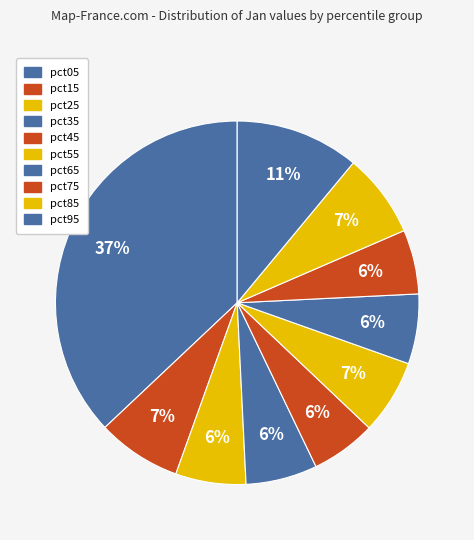

What is the change in value from pct35 to pct45?

-0.1